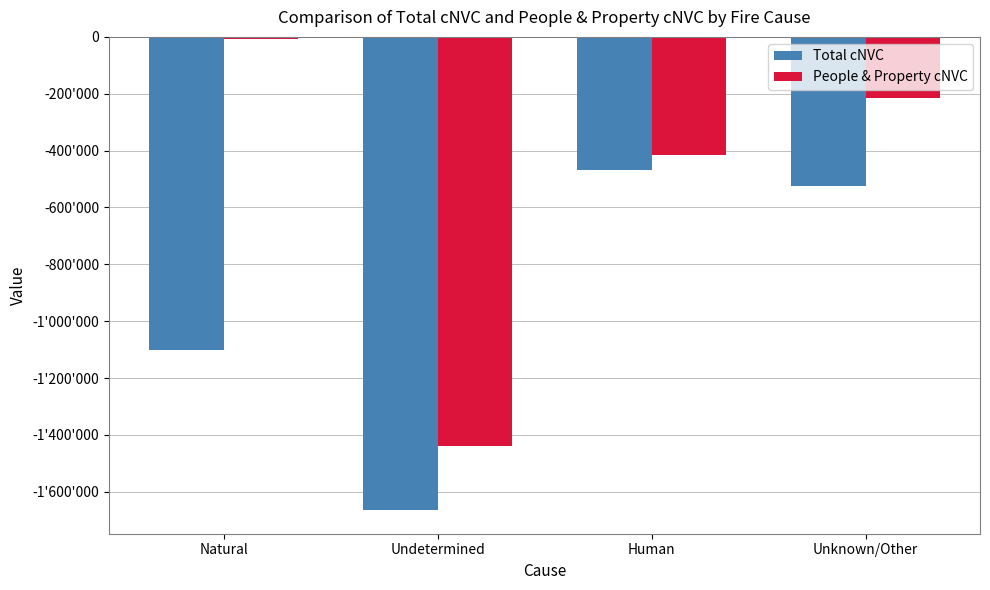

What is the sum of the People & Property cNVC values at Natural and Human?

-425571